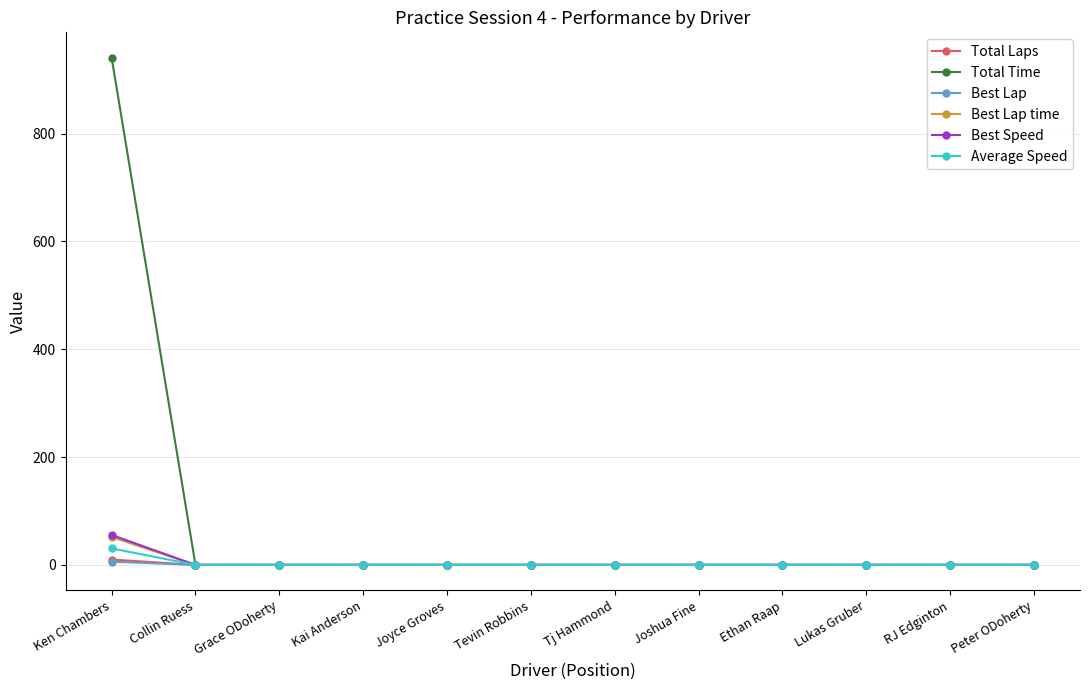

Which category has the highest value across all series?

Ken Chambers